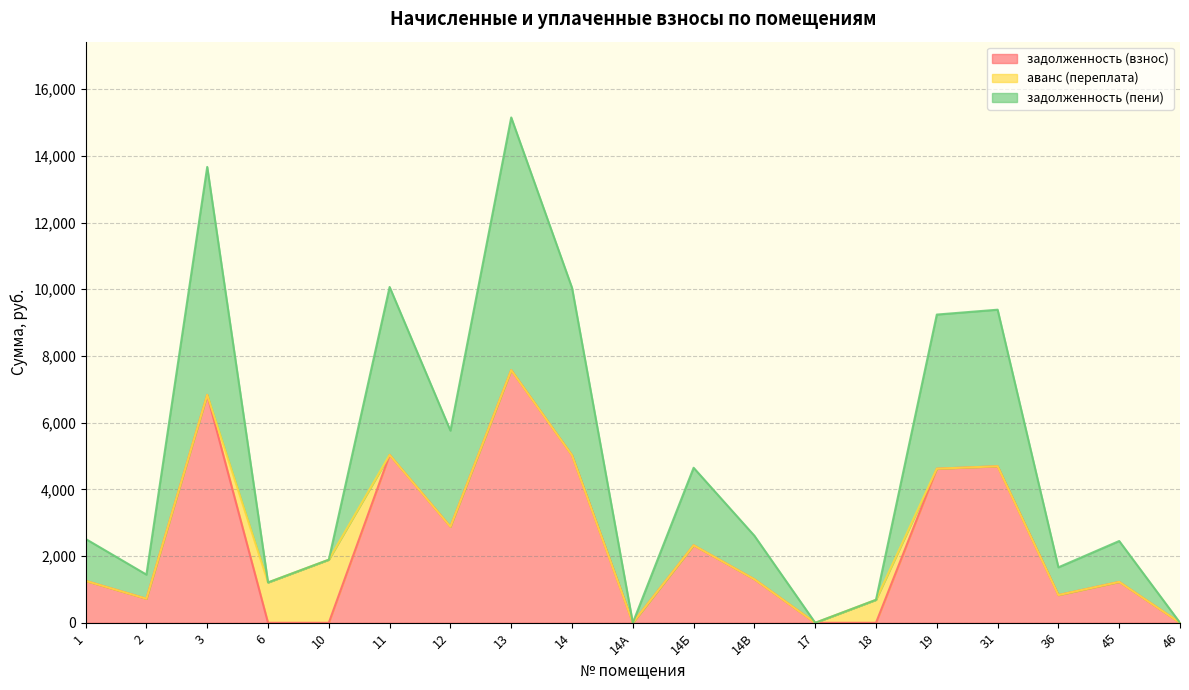

True or false: задолженность (взнос) has more than 0 interior local peaks.

True